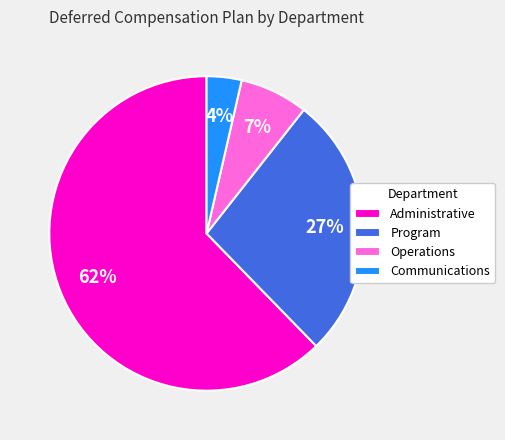

Does any single category account for the majority?

Yes